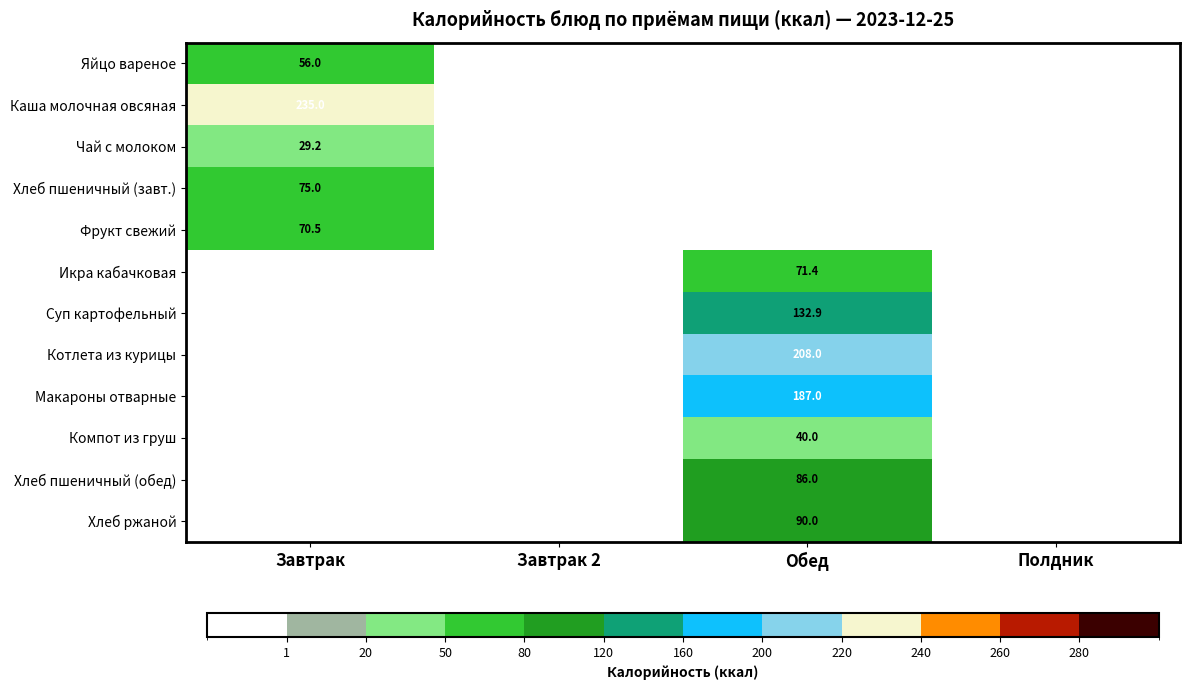

True or false: Хлеб пшеничный (завт.) has a value of 114.6 at Завтрак.

False